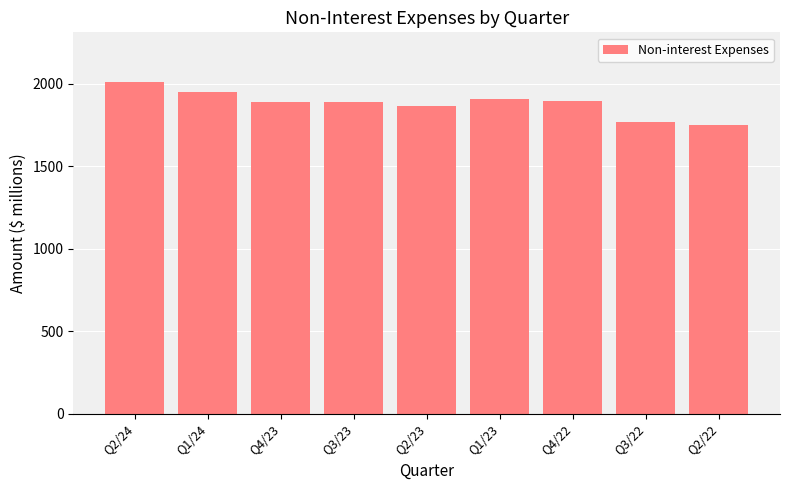

What is the smallest value displayed?

1746